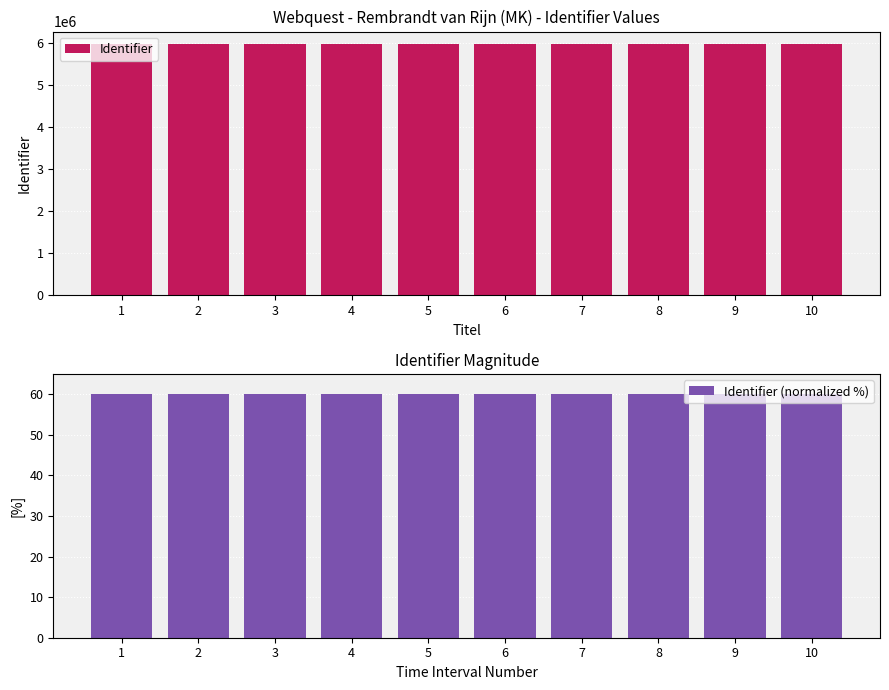

Between 6 and 2, which is larger?

6